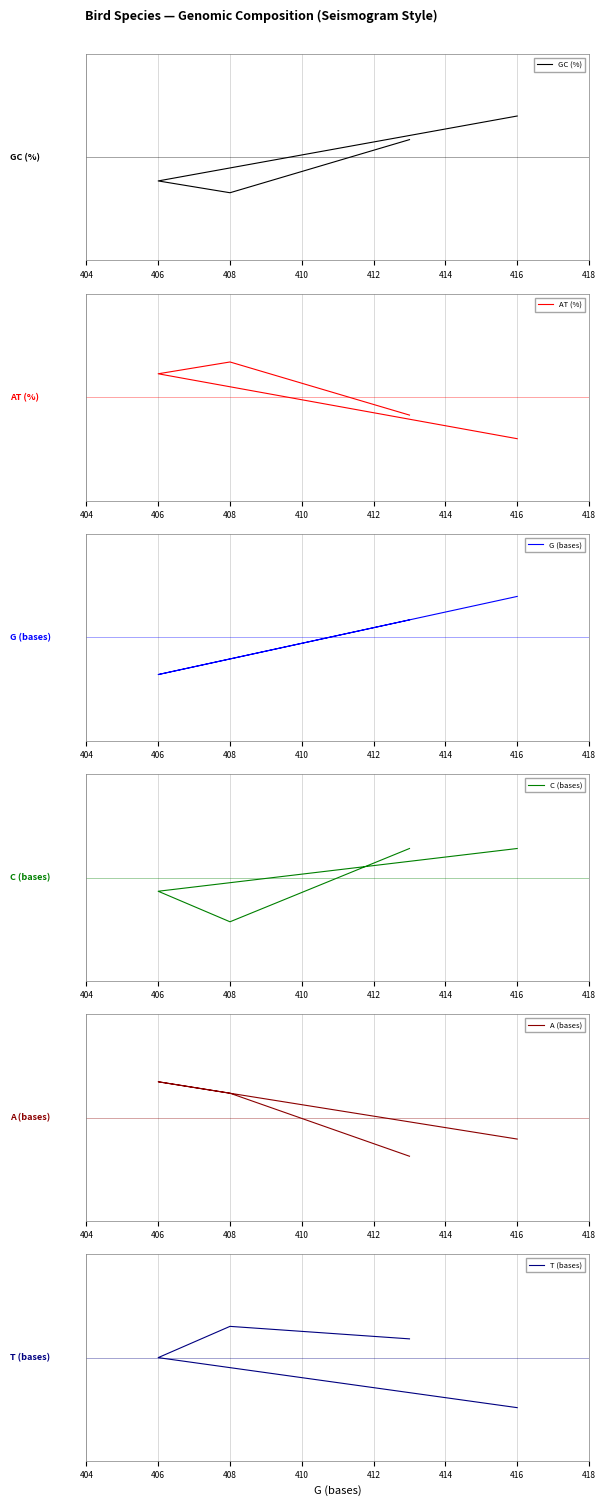

How many data points in A (bases) are less than 0?

2